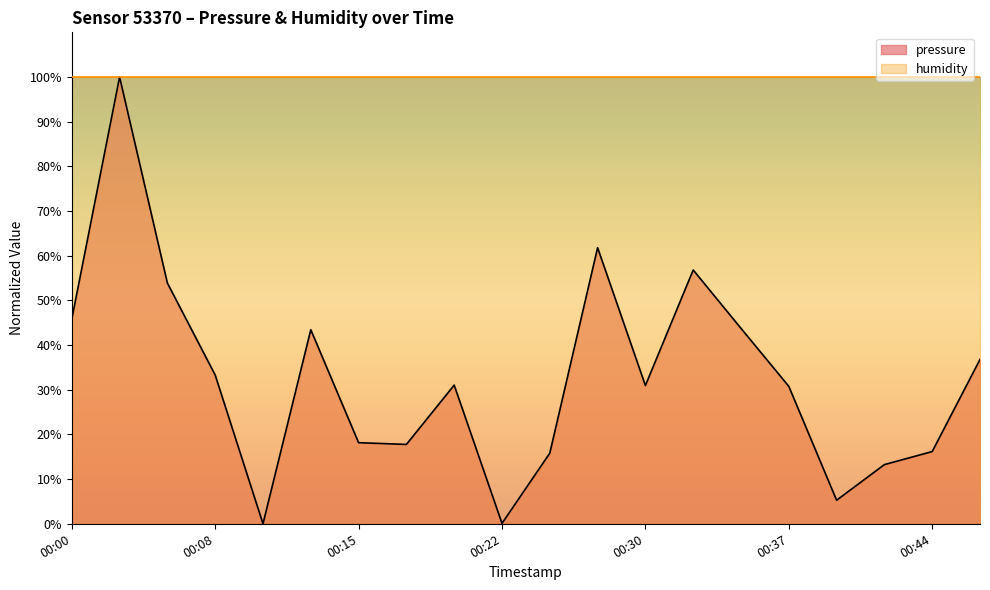

How many points are higher than both their immediate neighbors (excluding endpoints)?

5